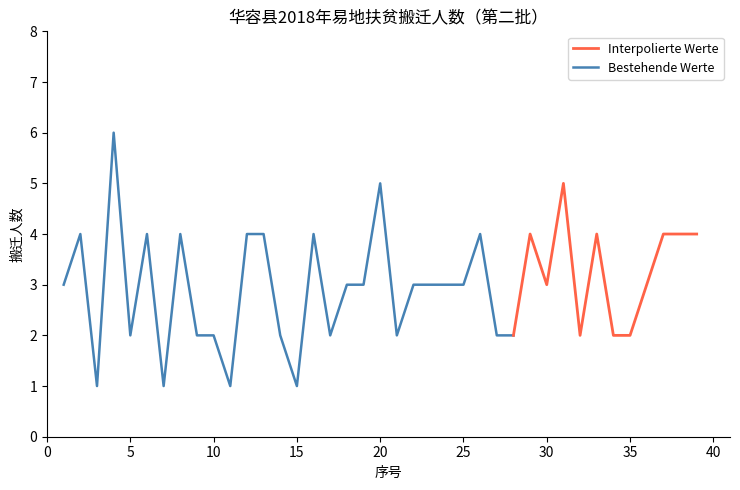

The chart shows a value of 4 at 2. True or false?

True